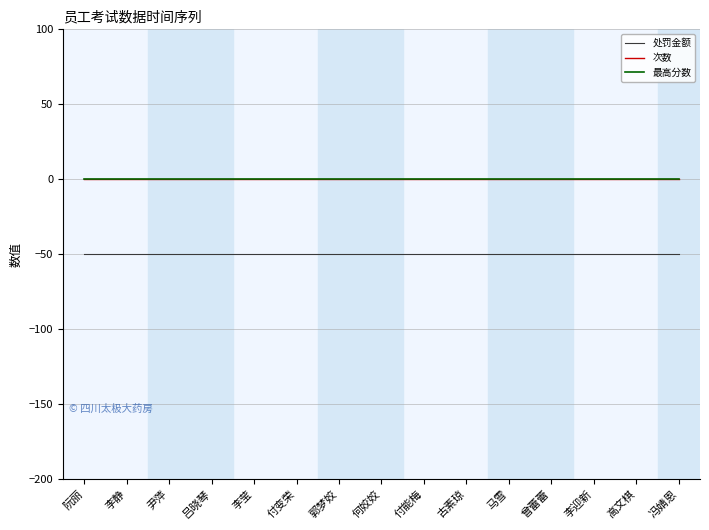

Rank the series at 付能梅 from highest to lowest value.

次数, 最高分数, 处罚金额